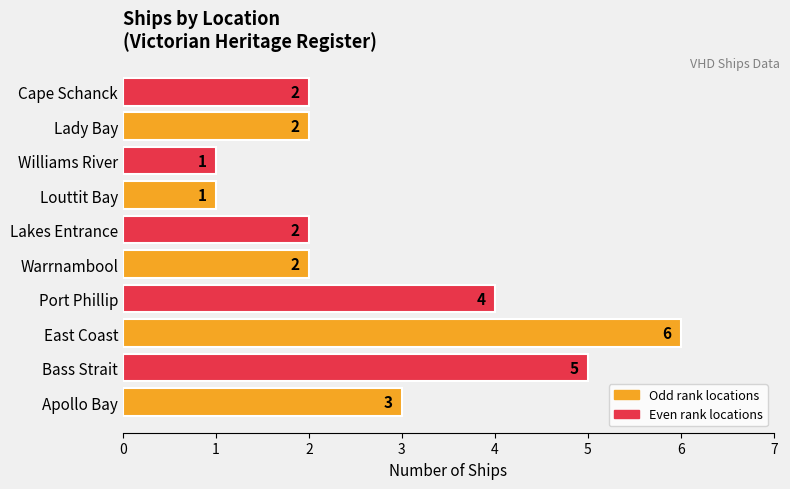

Between Bass Strait and Cape Schanck, which is larger?

Bass Strait